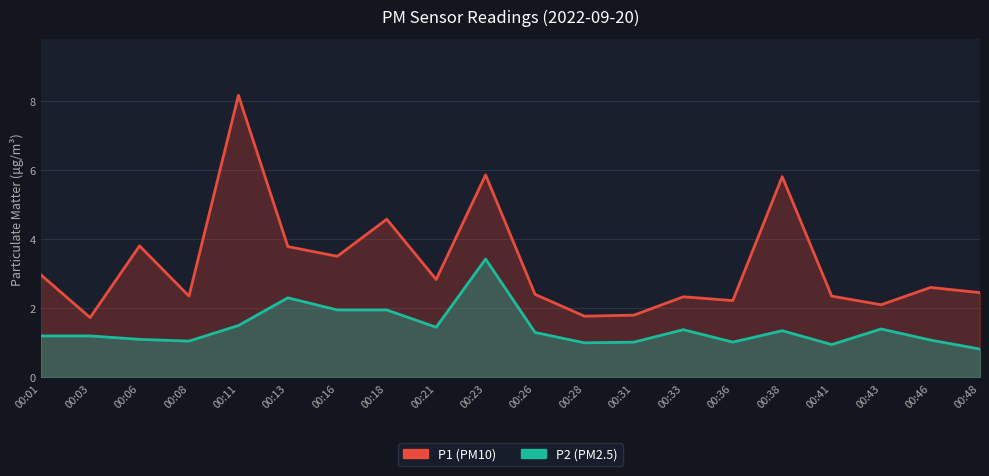

How many lines are shown in the chart?

2